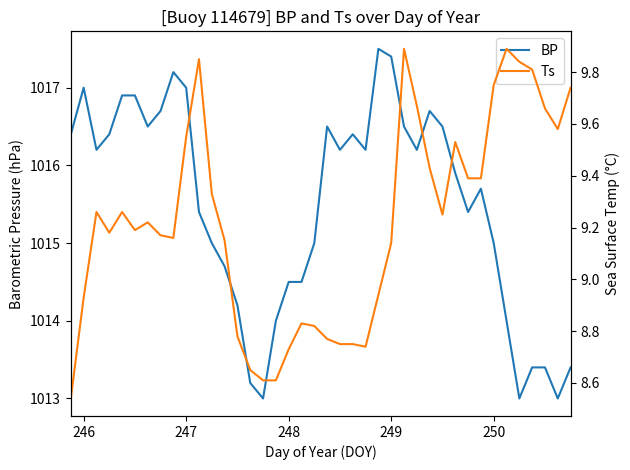

True or false: Ts has more than 1 interior local peaks.

True